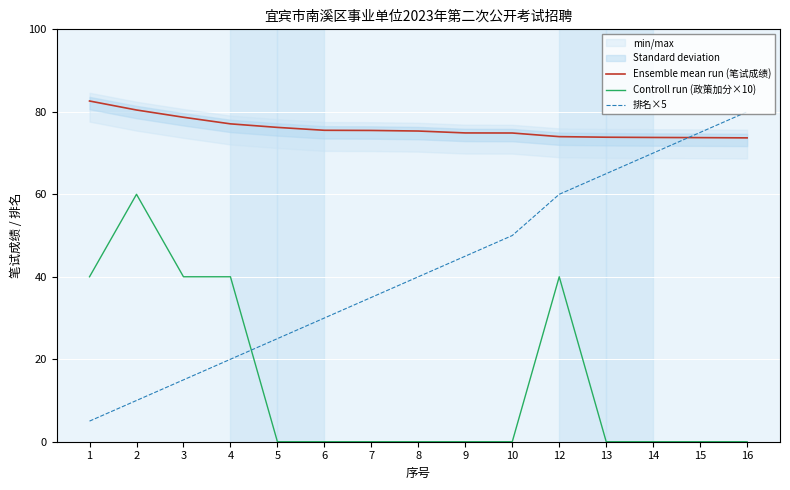

Reading left to right, list all the values displayed in this chart.

Ensemble mean run (笔试成绩): 82.6	80.4	78.7	77.1	76.2	75.5	75.5	75.3	74.9	74.9	74.0	73.8	73.8	73.7	73.7
Controll run (政策加分×10): 40.0	60.0	40.0	40.0	0.0	0.0	0.0	0.0	0.0	0.0	40.0	0.0	0.0	0.0	0.0
排名×5: 5.0	10.0	15.0	20.0	25.0	30.0	35.0	40.0	45.0	50.0	60.0	65.0	70.0	75.0	80.0